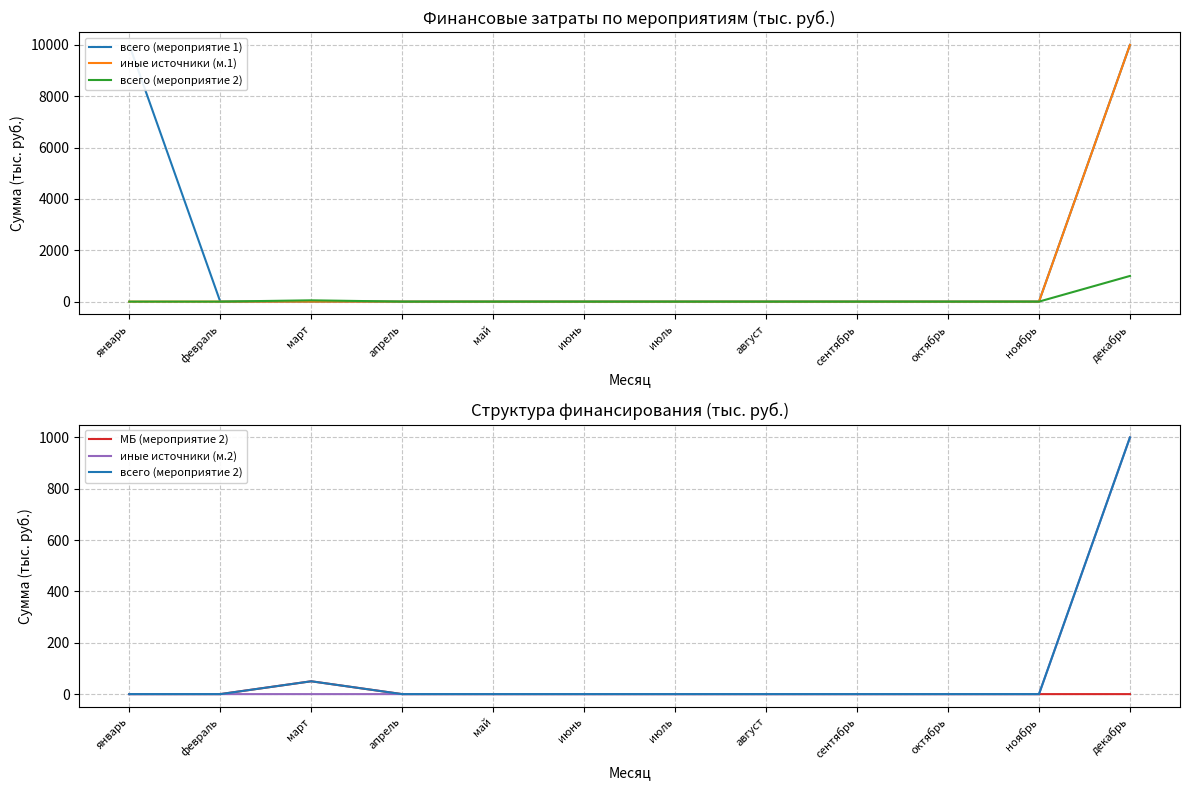

Reading left to right, transcribe all the data shown in this chart.

всего (мероприятие 1): 10000	0	0	0	0	0	0	0	0	0	0	10000
иные источники (м.1): 0	0	0	0	0	0	0	0	0	0	0	10000
всего (мероприятие 2): 0	0	50	0	0	0	0	0	0	0	0	1000
МБ (мероприятие 2): 0	0	50	0	0	0	0	0	0	0	0	0
иные источники (м.2): 0	0	0	0	0	0	0	0	0	0	0	1000